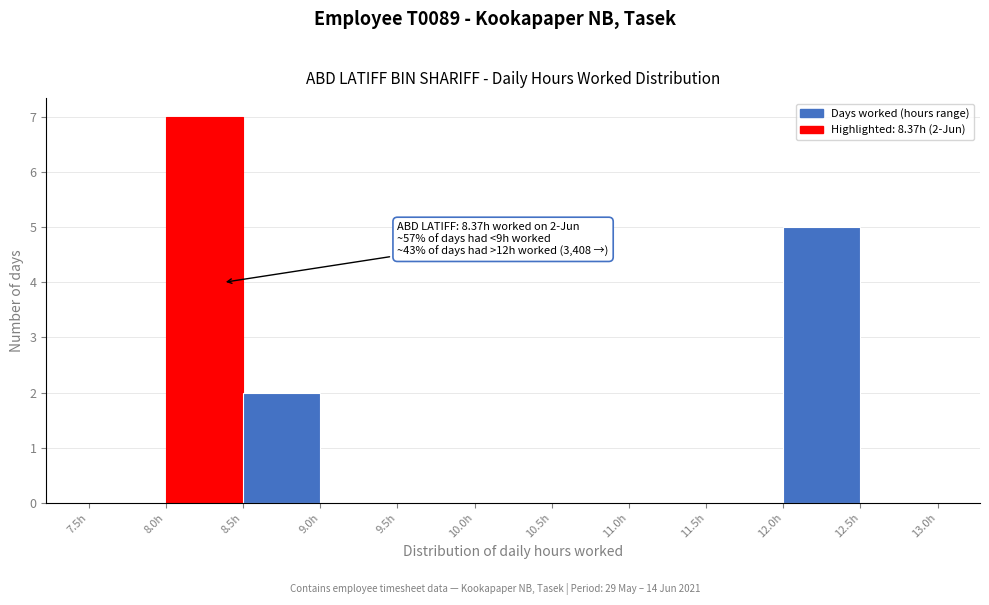

Over which range of the x-axis is the bar tallest?

8.0 to 8.5